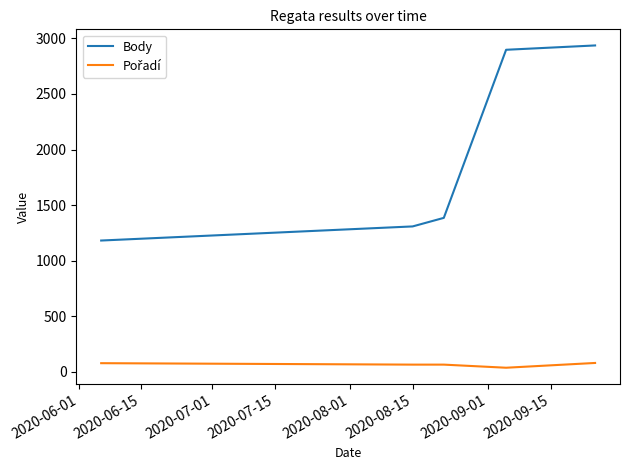

Which series has the largest total across all categories?

Body